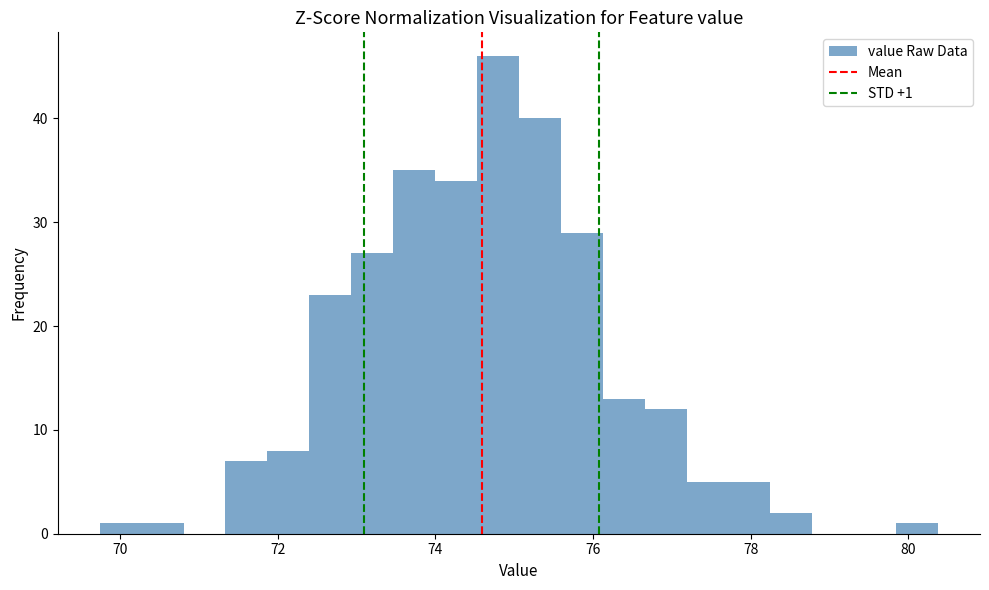

Read against the x-axis, roughly where is the centre of the tallest bar?

74.8